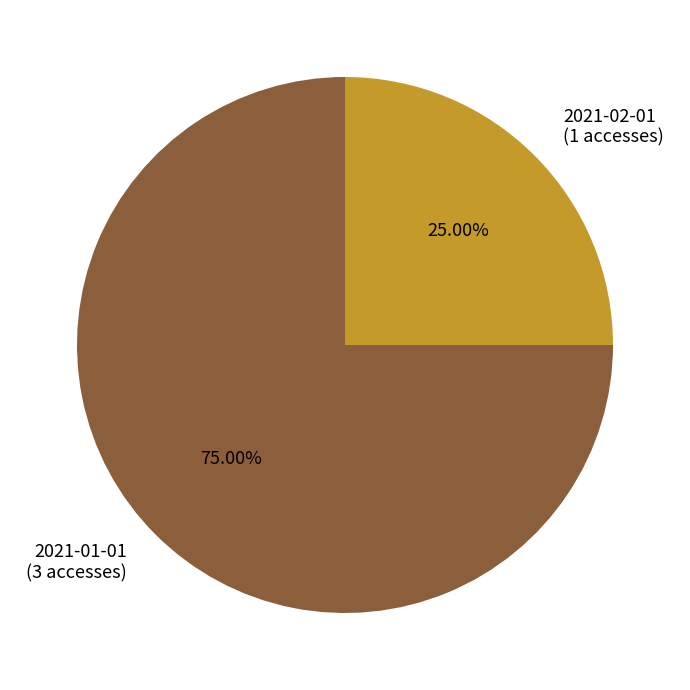

What percentage do 2021-01-01 and 2021-02-01 together represent?

100.0%